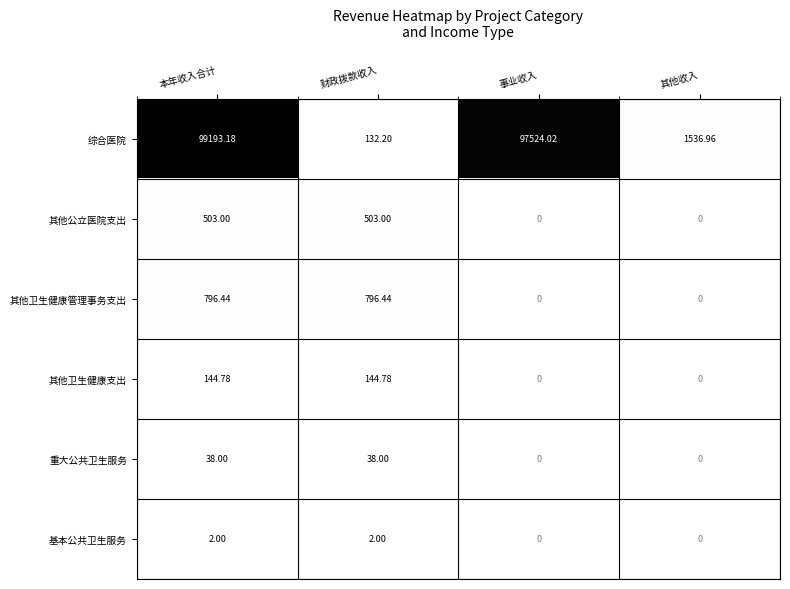

Rank the series by their maximum value, from highest to lowest.

综合医院, 其他卫生健康管理事务支出, 其他公立医院支出, 其他卫生健康支出, 重大公共卫生服务, 基本公共卫生服务